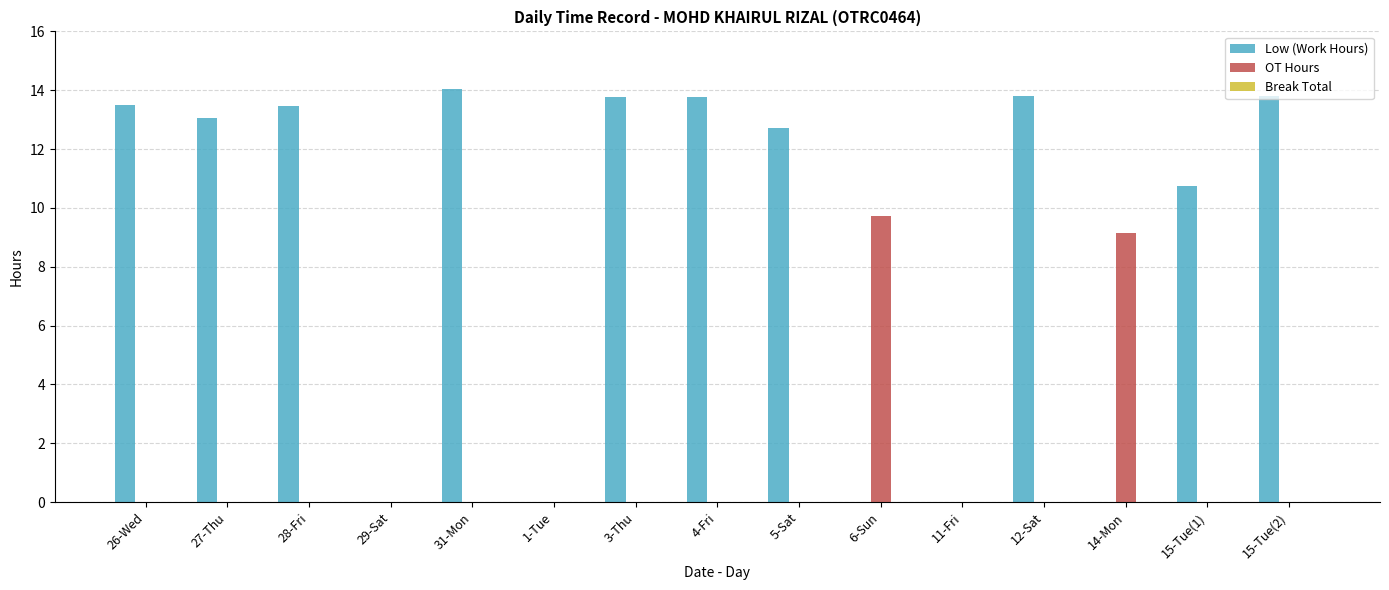

How many groups of bars are there?

15